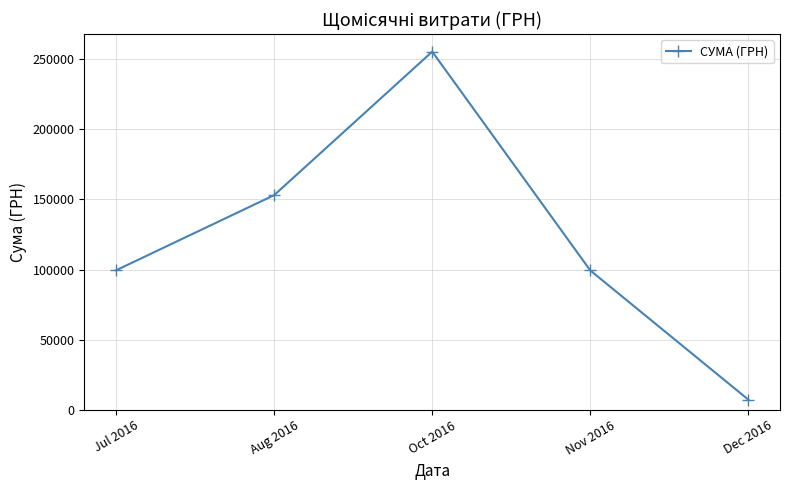

What is the label of the 5th point from the right?

Jul 2016